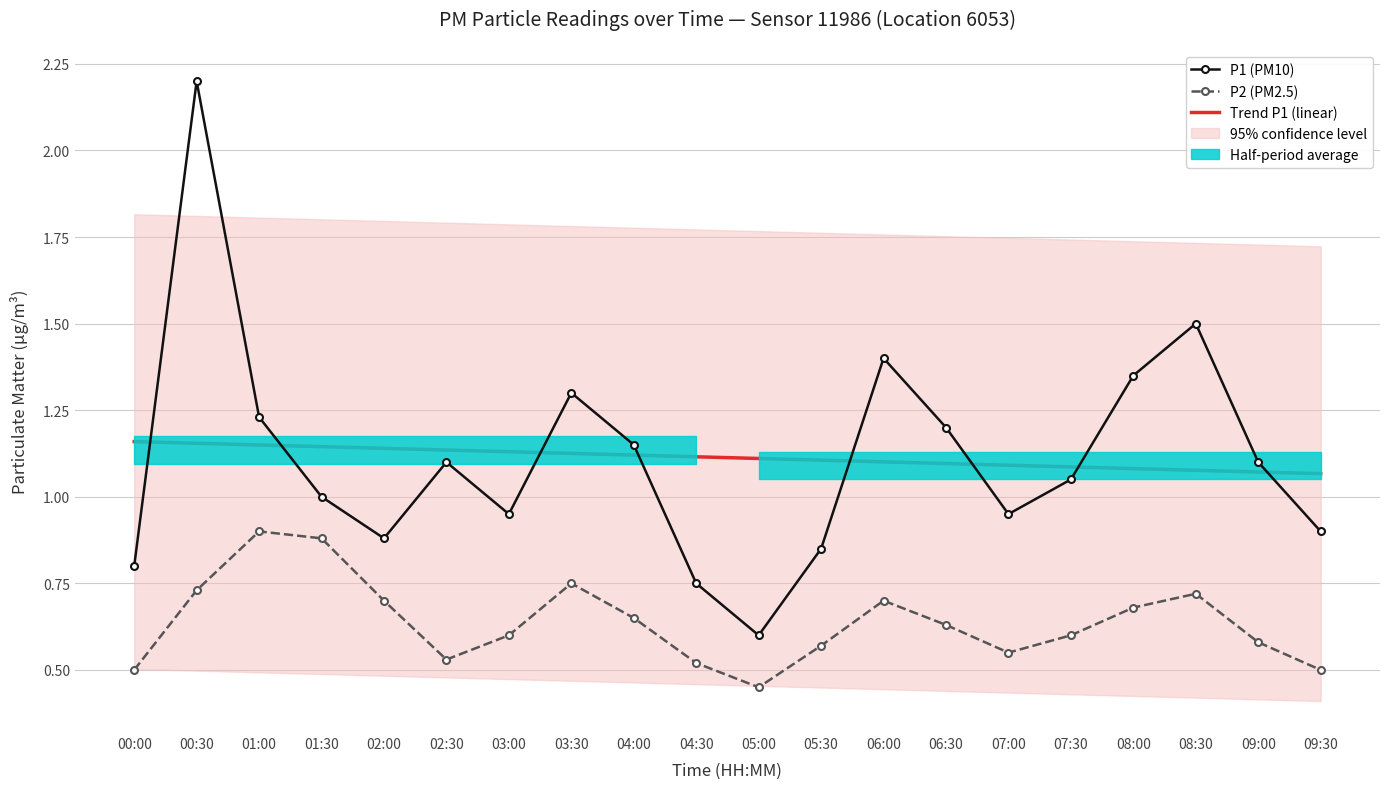

Is it true that P2 (PM2.5) equals 0.2 at 00:00?

False